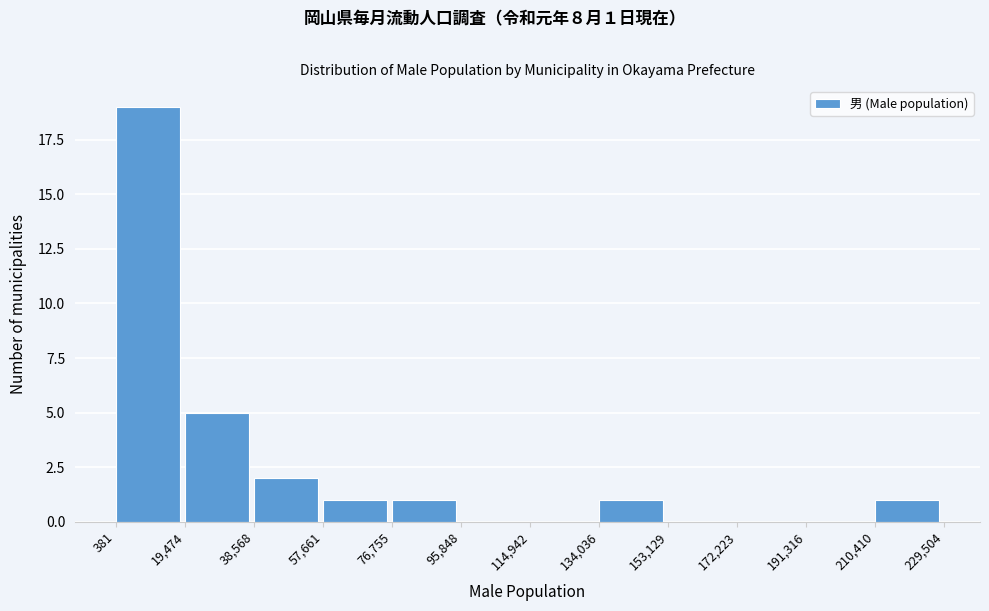

Which range on the x-axis has the tallest bar?

381 to 19,474